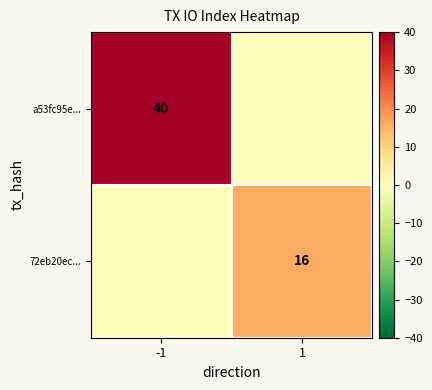

The value of a53fc95e... at -1 is 16. True or false?

False